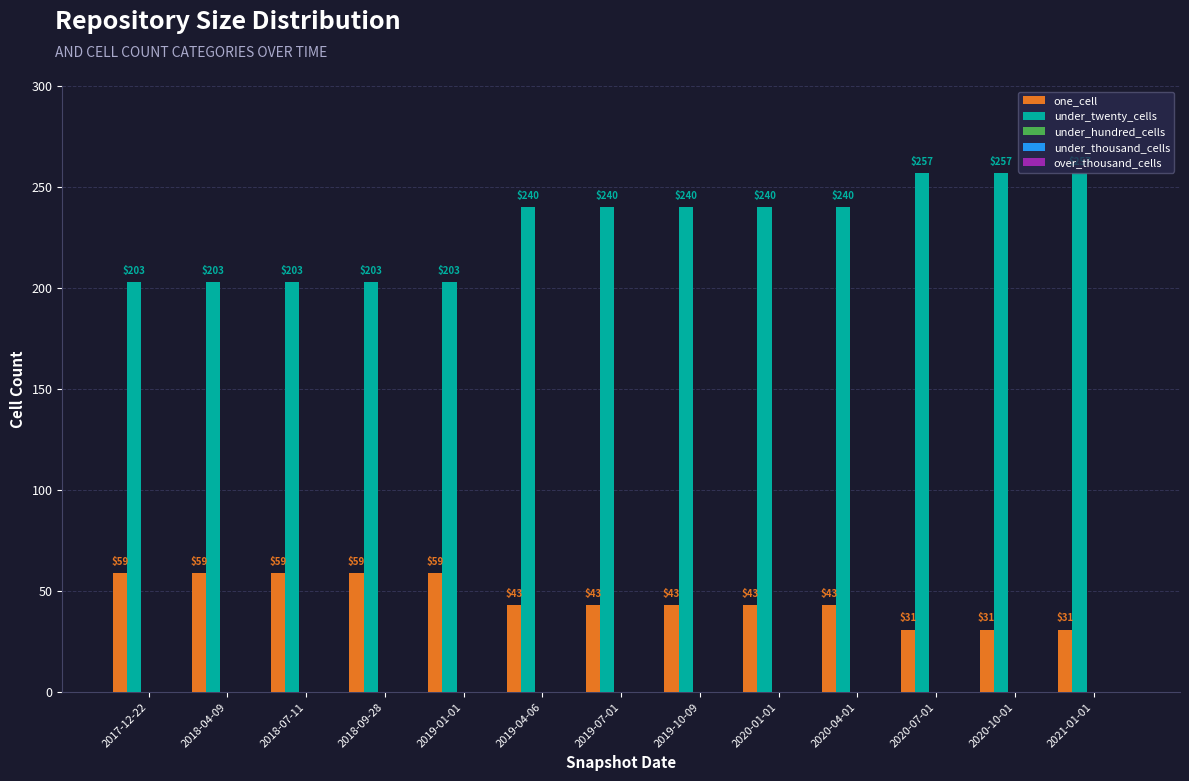

Count the one_cell values in the range 43 to 59.

10